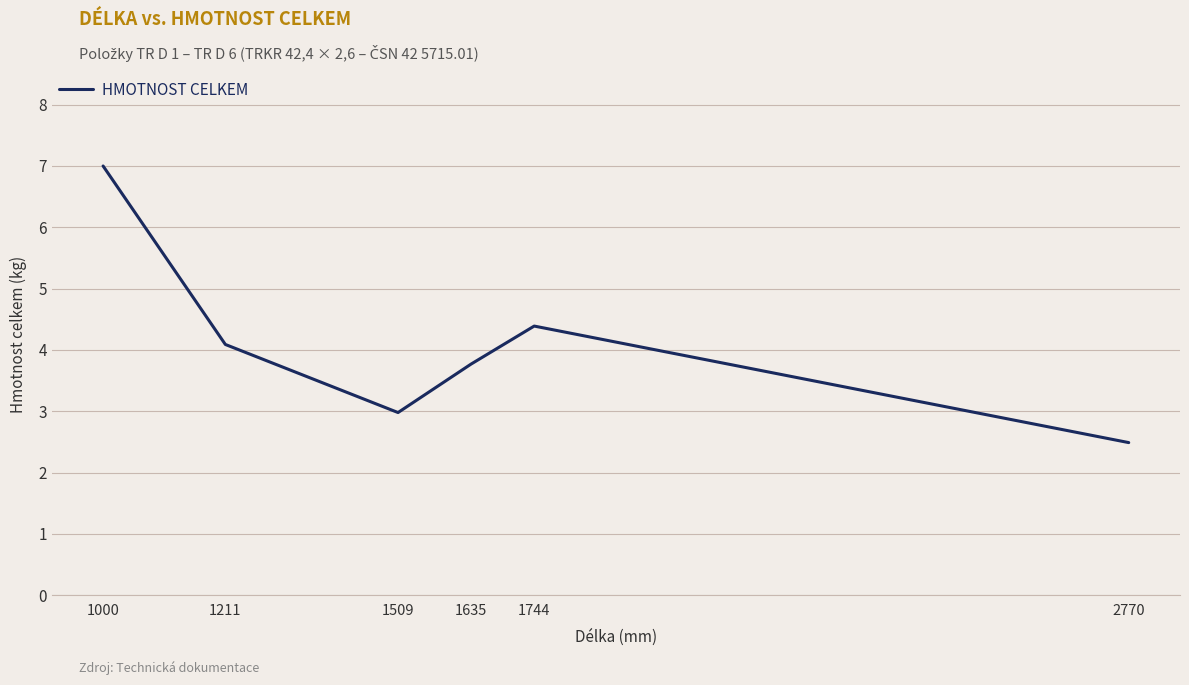

The chart shows a value of 3.8 at 2770. True or false?

False